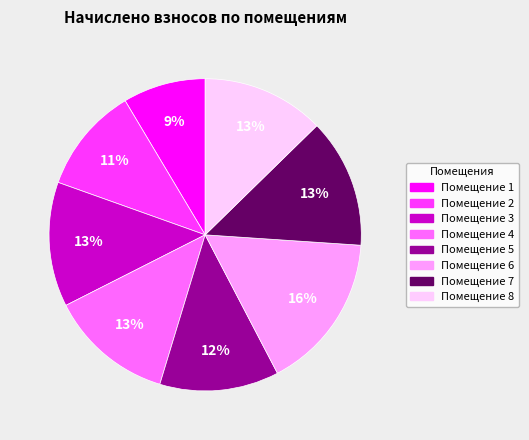

To the nearest percent, what is the average slice percentage?

12%